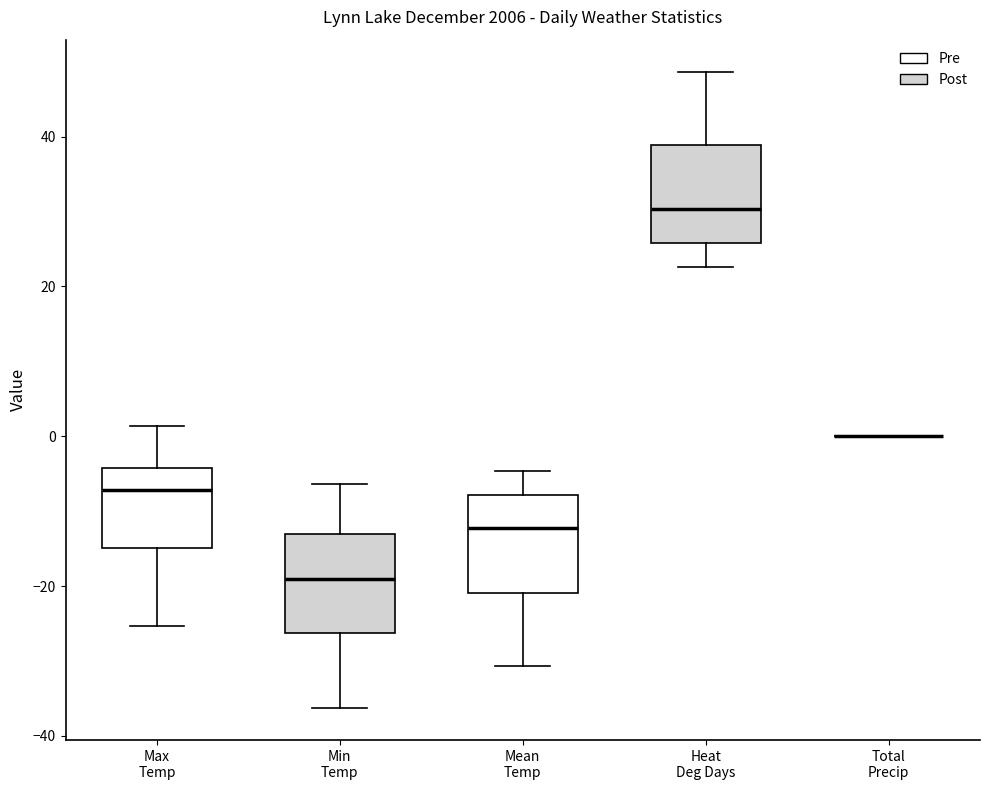

Reading left to right, transcribe this box plot: for each box, give where its median line is, the range the box spans, and where its two whiskers end, as read against the y-axis. The values are not printed on the chart, so give them approximately, as read against the axis.

Max Temp: median -8, box -14 to -4, whiskers -26 to 2
Min Temp: median -20, box -26 to -14, whiskers -36 to -6
Mean Temp: median -12, box -20 to -8, whiskers -30 to -4
Heat Deg Days: median 30, box 26 to 38, whiskers 22 to 48
Total Precip: box collapsed to a line at 0, whiskers 0 to 0